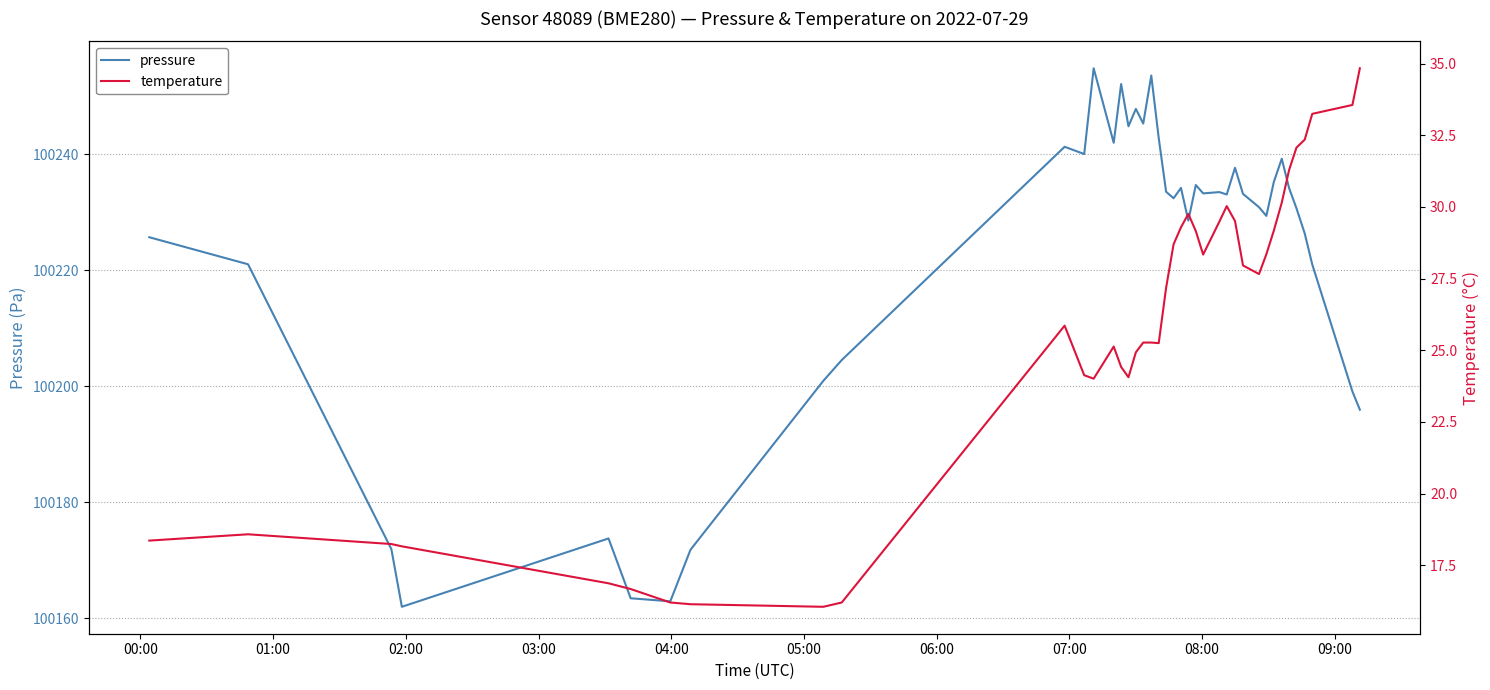

What is the highest value of the pressure series?

100254.8